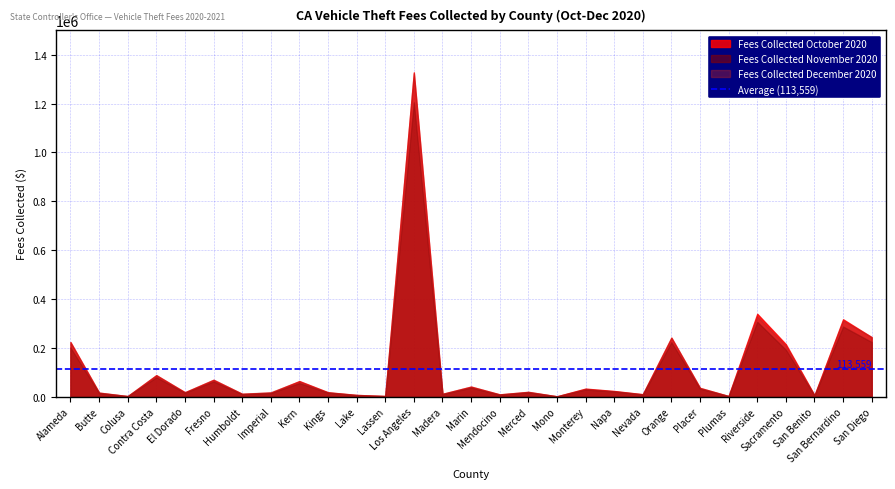

Which series has the largest total across all categories?

Fees Collected October 2020